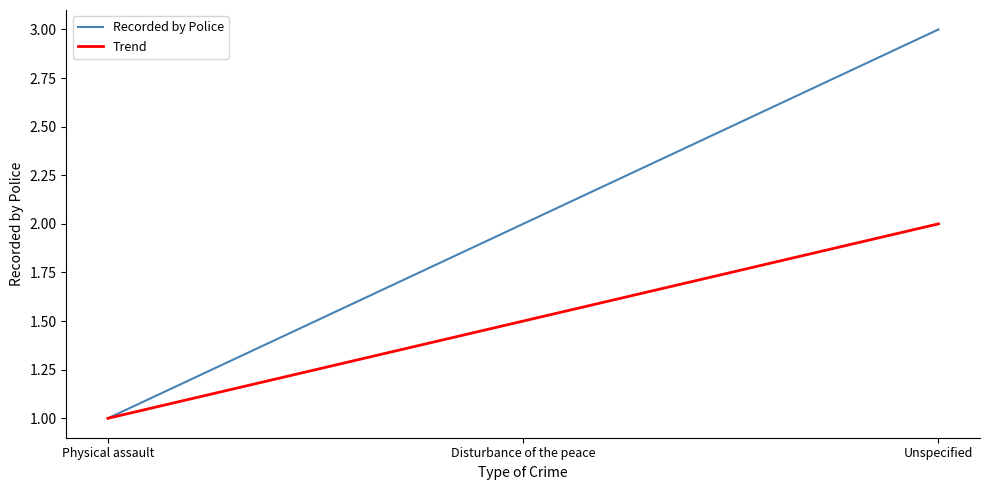

Which series changed the most between Disturbance of the peace and Unspecified?

Recorded by Police